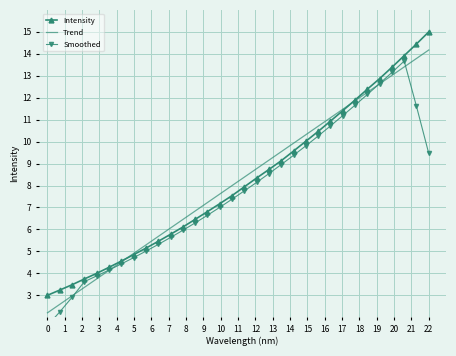

What are all the series names shown in the legend?

Intensity, Trend, Smoothed